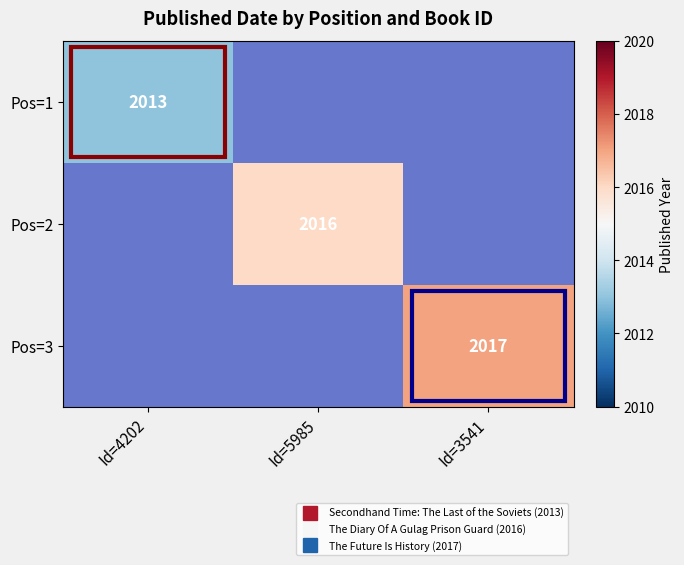

At which label does Pos=2 reach its peak?

Id=4202